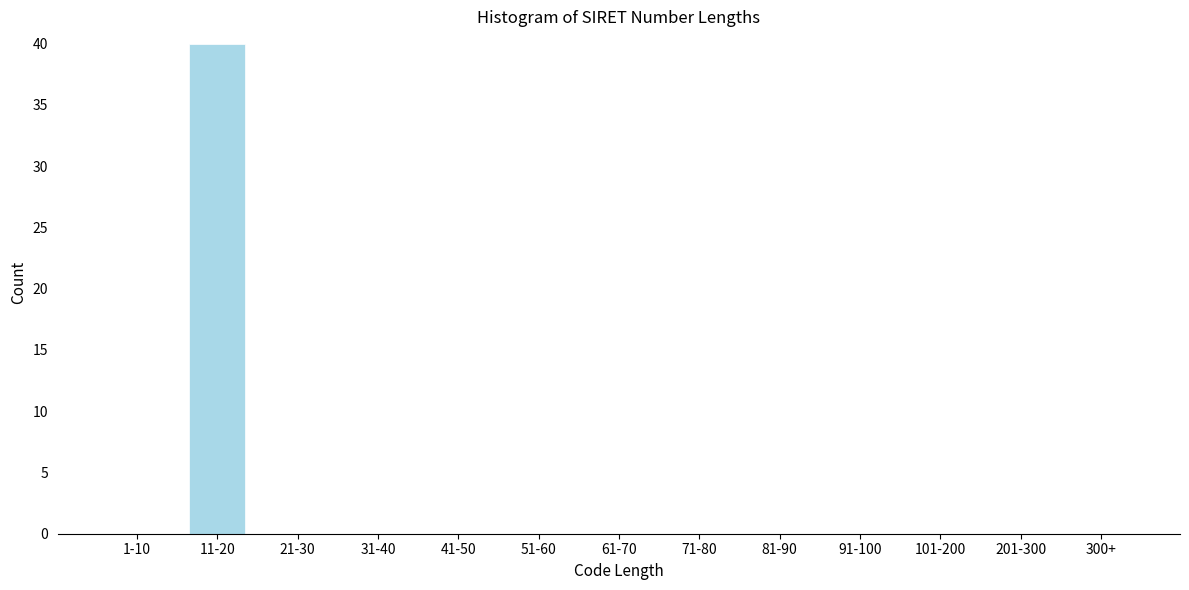

Reading left to right, what are all the values shown in this chart?

1-10=0	11-20=40	21-30=0	31-40=0	41-50=0	51-60=0	61-70=0	71-80=0	81-90=0	91-100=0	101-200=0	201-300=0	300+=0